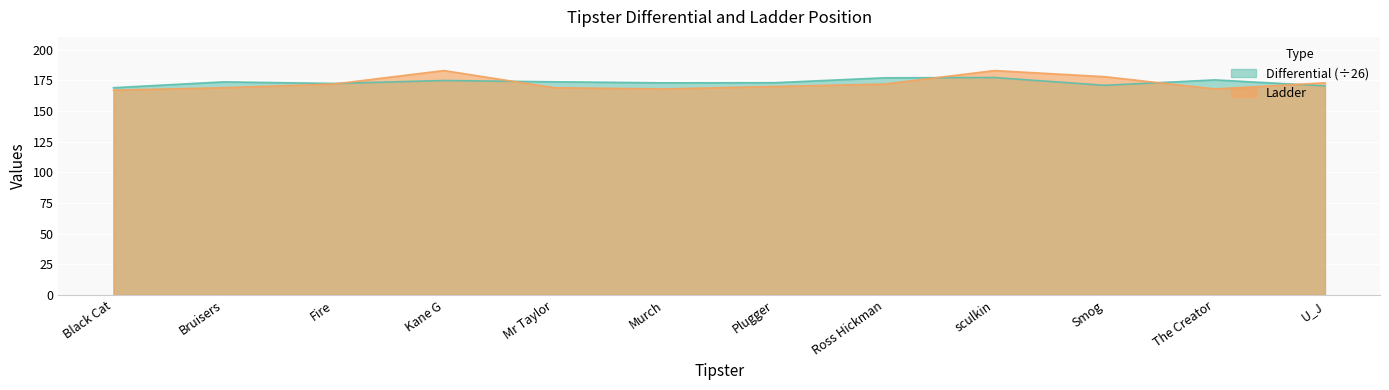

Which series has the largest range (max minus min)?

Ladder